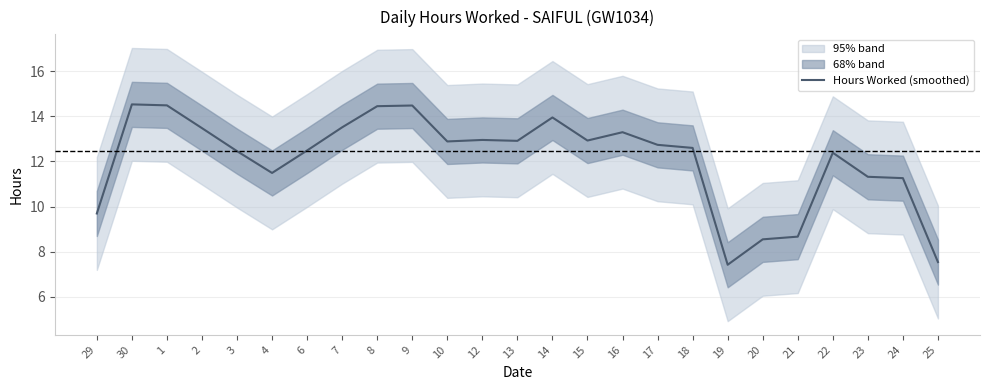

What is the sum of the values at 21 and 15?

21.6